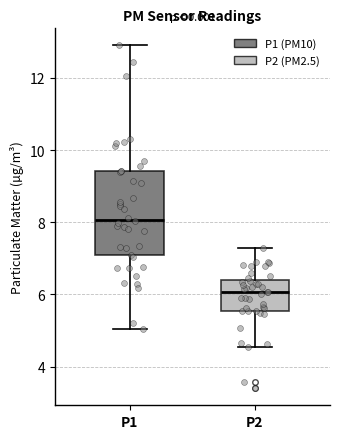

Reading left to right, read every box against the y-axis: the position of its median line, the range the box covers, and the ends of its whiskers. The values are not printed on the chart, so give them approximately, as read against the axis.

P1: median 8.0, box 7.0 to 9.4, whiskers 5.0 to 13.0
P2: median 6.0, box 5.6 to 6.4, whiskers 4.6 to 7.2